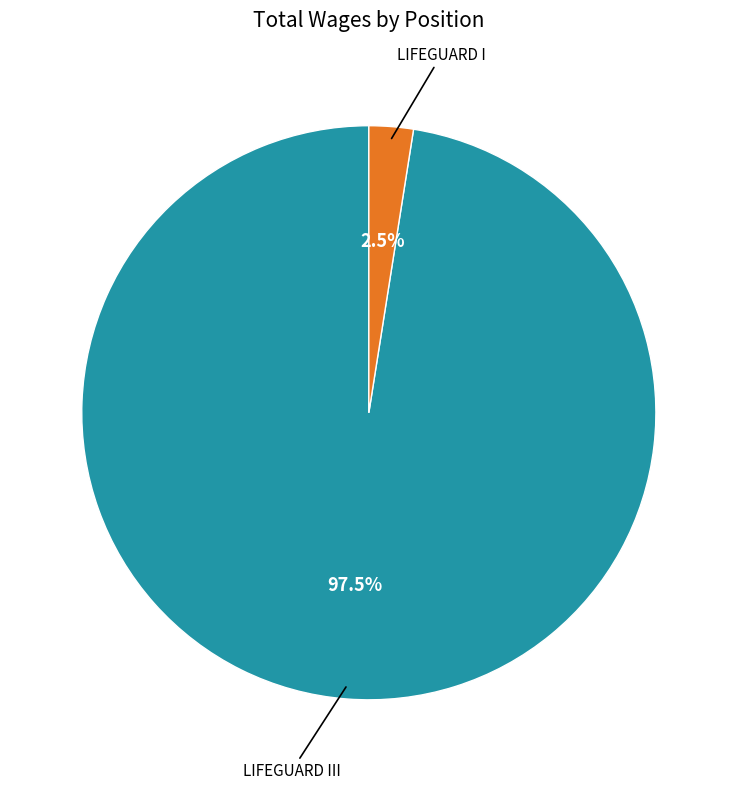

Does any single category account for the majority?

Yes